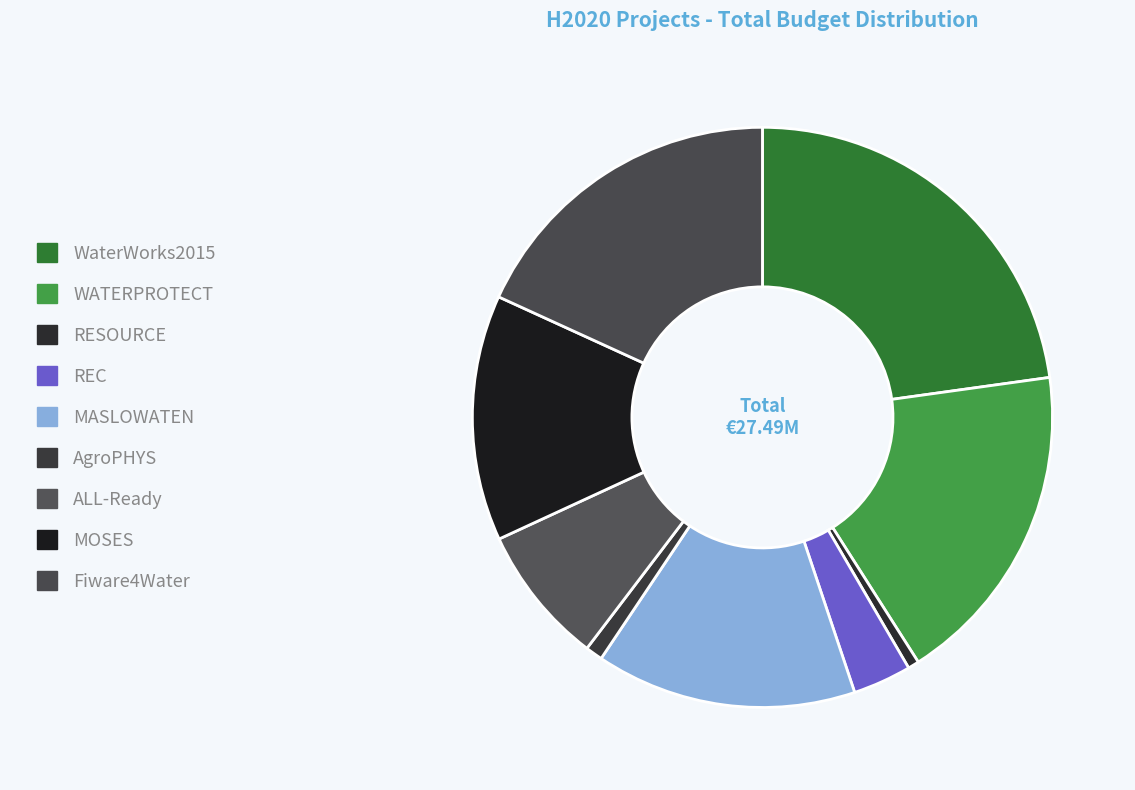

The WaterWorks2015 slice represents 23% of the pie. True or false?

True